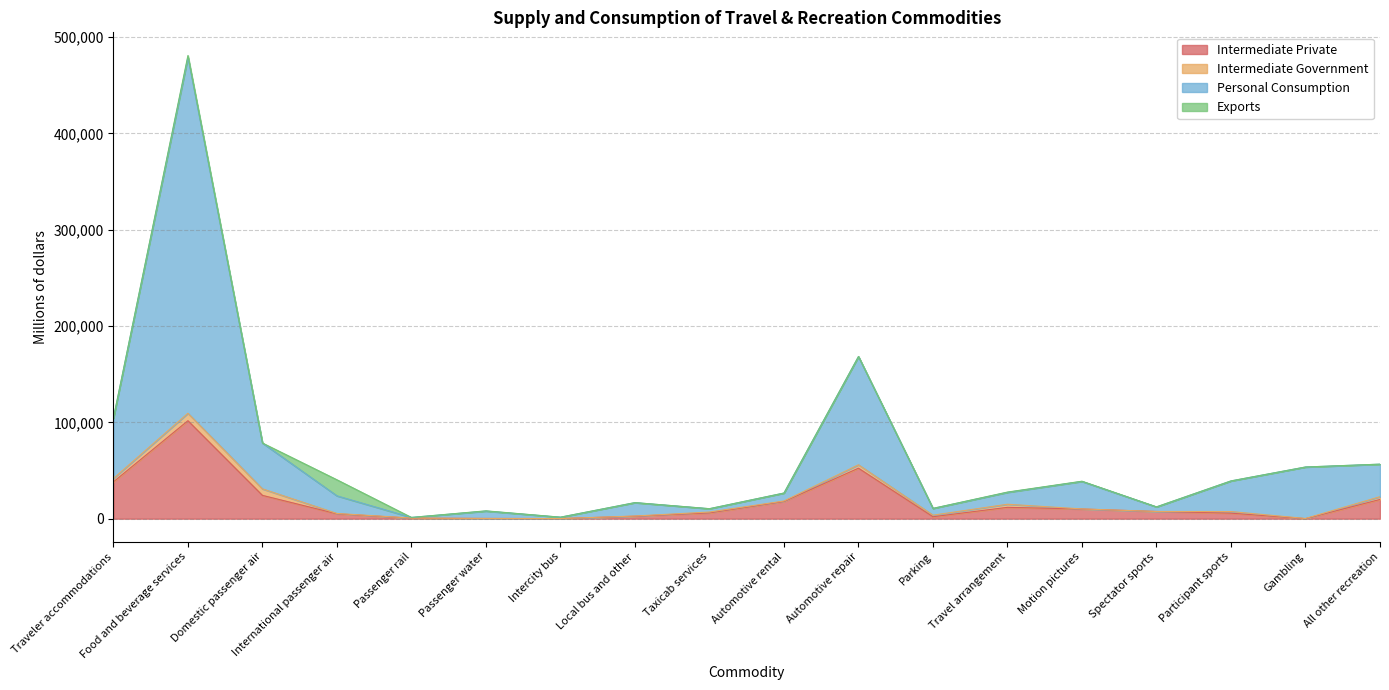

What position from the left is Intercity bus?

7